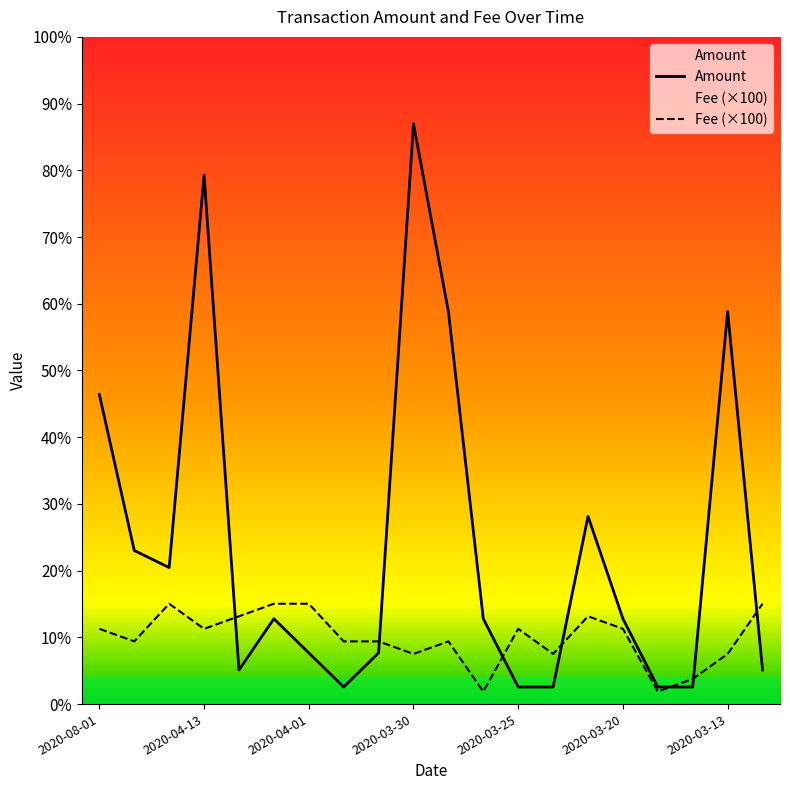

In Amount, how many points are higher than both neighbors (excluding endpoints)?

5